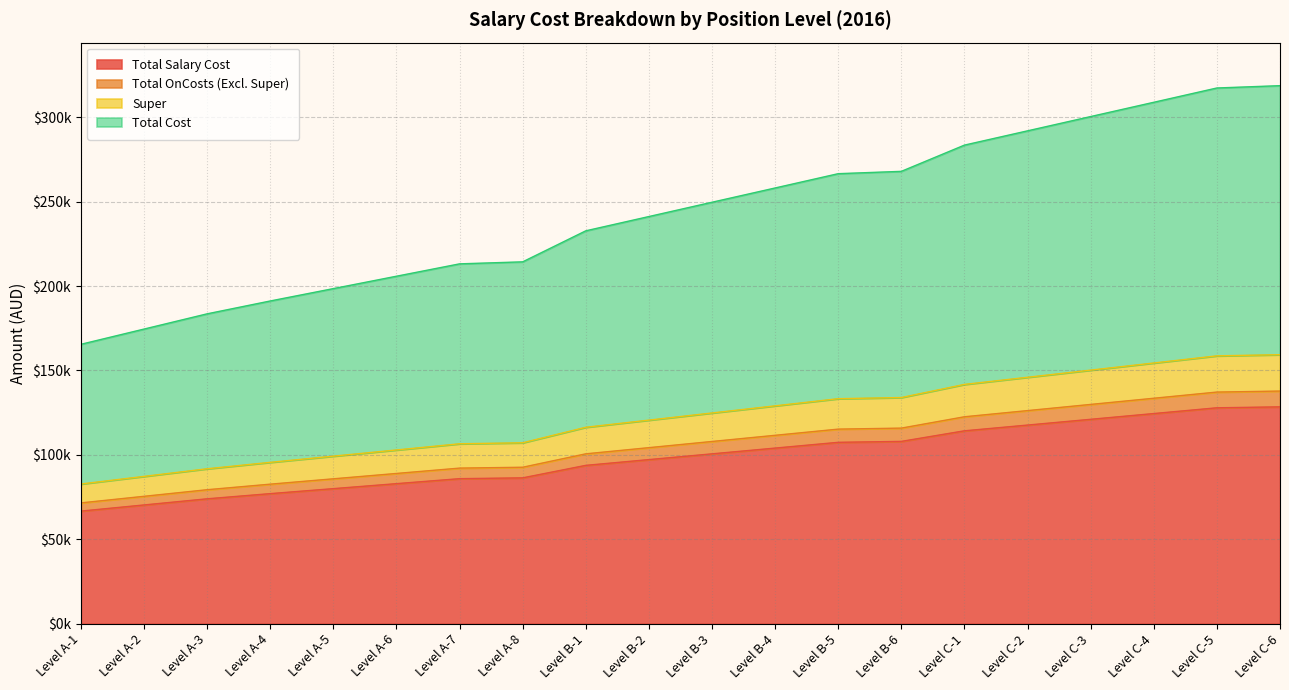

How many values in the Total Cost series are below 249675?

10